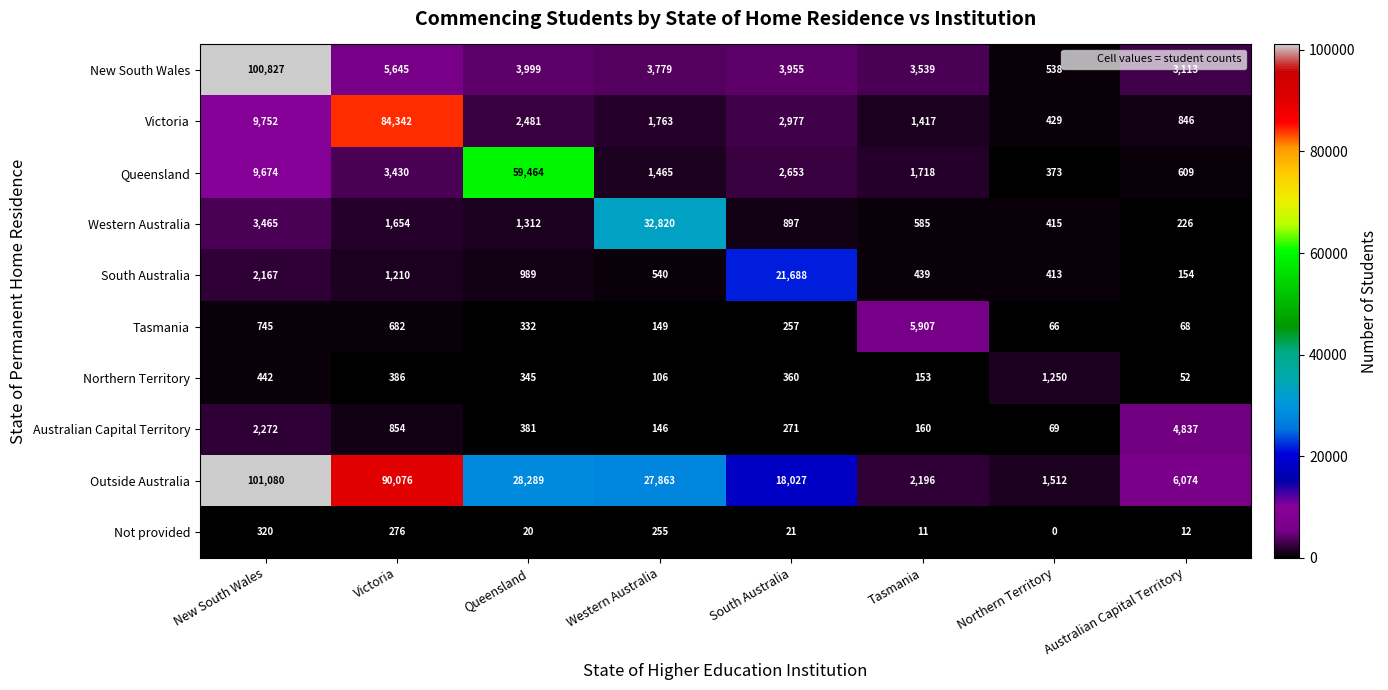

Rank the series by their maximum value, from lowest to highest.

Not provided, Northern Territory, Australian Capital Territory, Tasmania, South Australia, Western Australia, Queensland, Victoria, New South Wales, Outside Australia